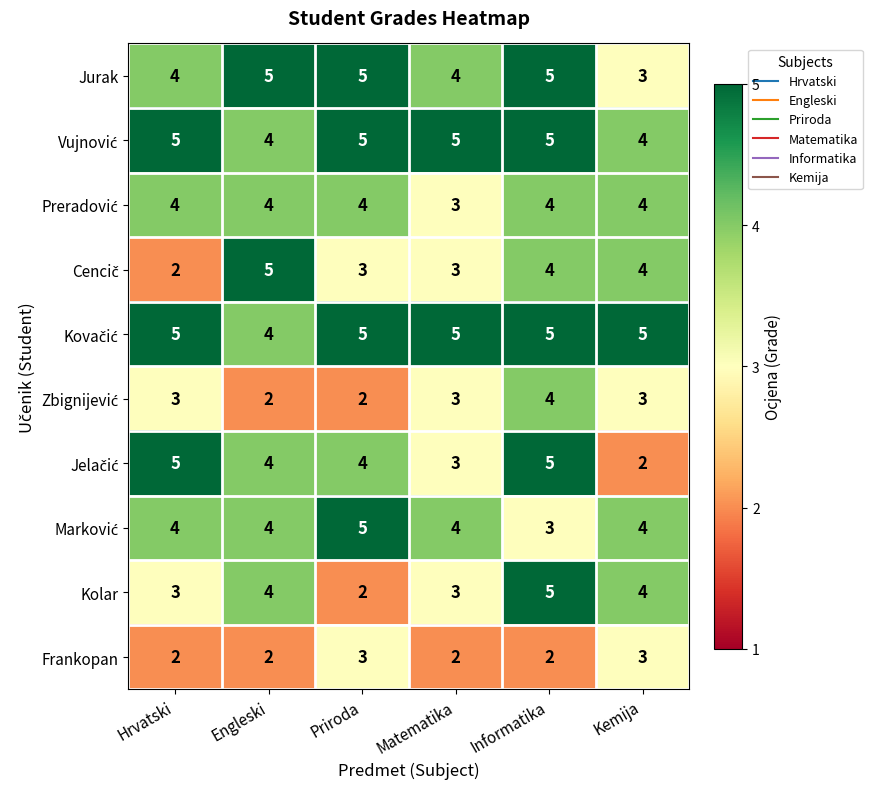

What is the greatest value displayed?

5